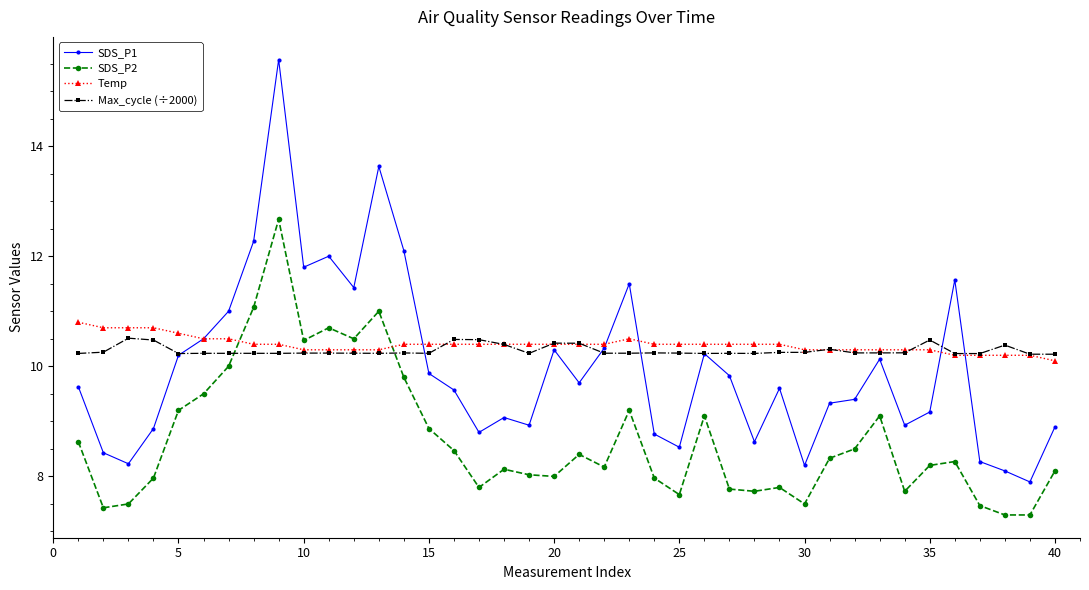

What are all the series names shown in the legend?

SDS_P1, SDS_P2, Temp, Max_cycle (÷2000)